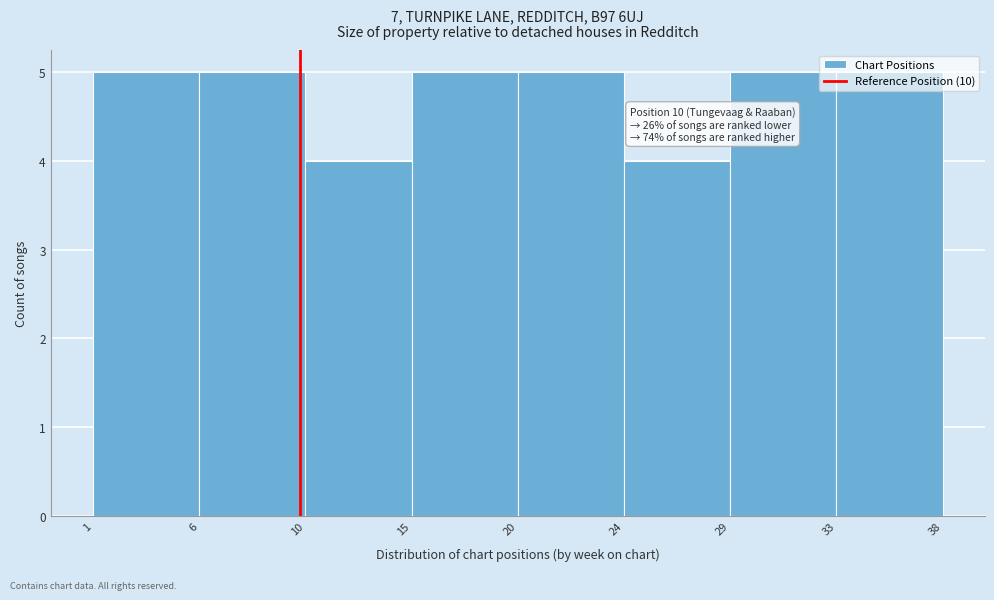

Between 10 and 20, which is larger?

20